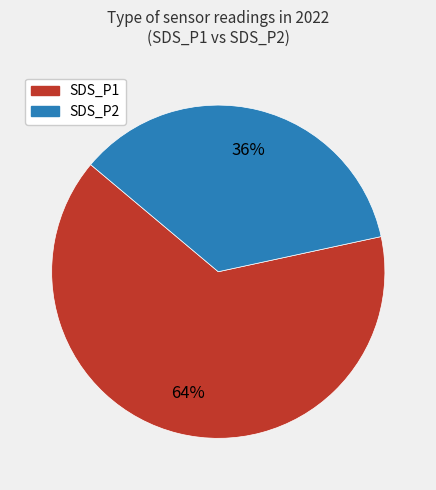

Rank the categories by value from highest to lowest.

SDS_P1, SDS_P2